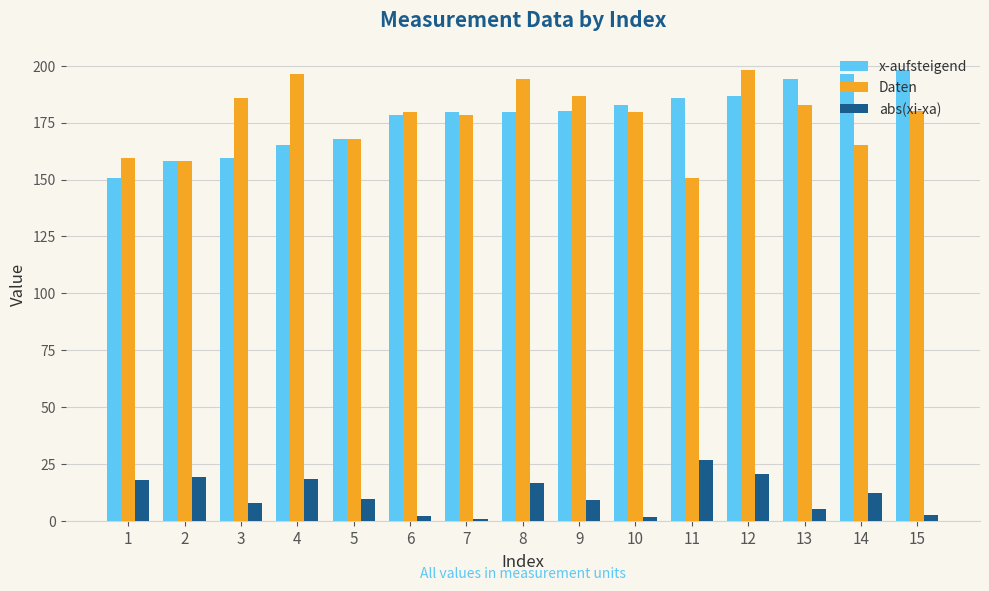

How many categories are shown in the chart?

15